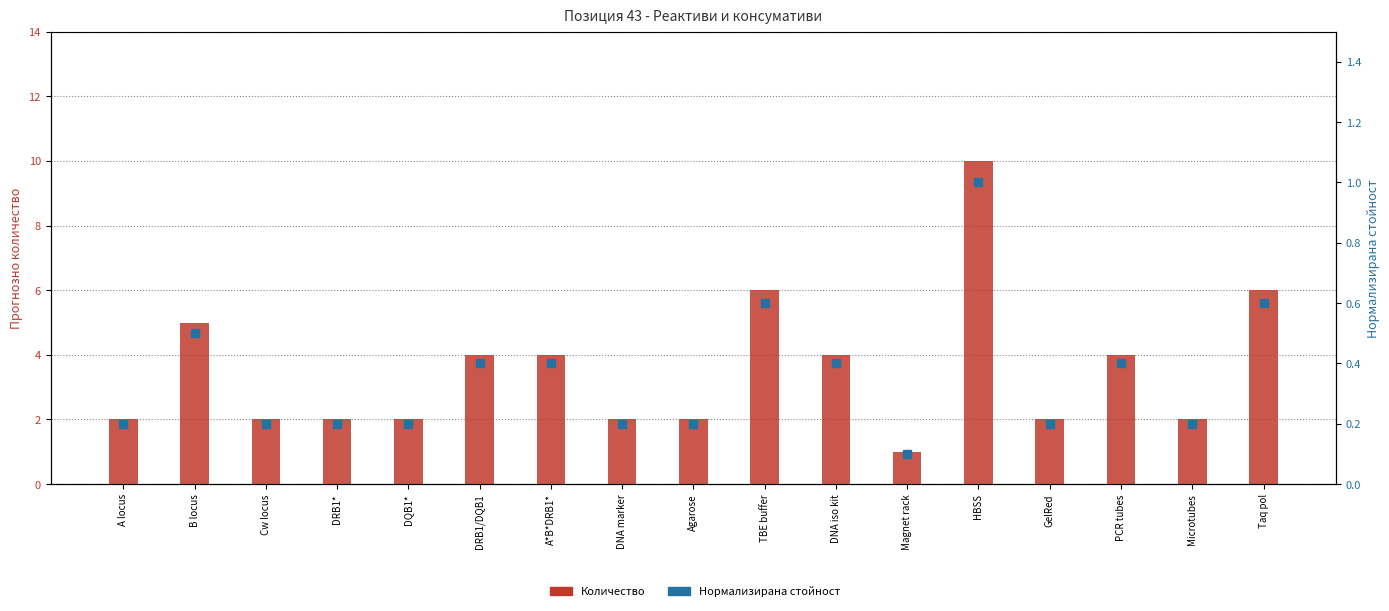

At which category is the sum across all series the highest?

HBSS